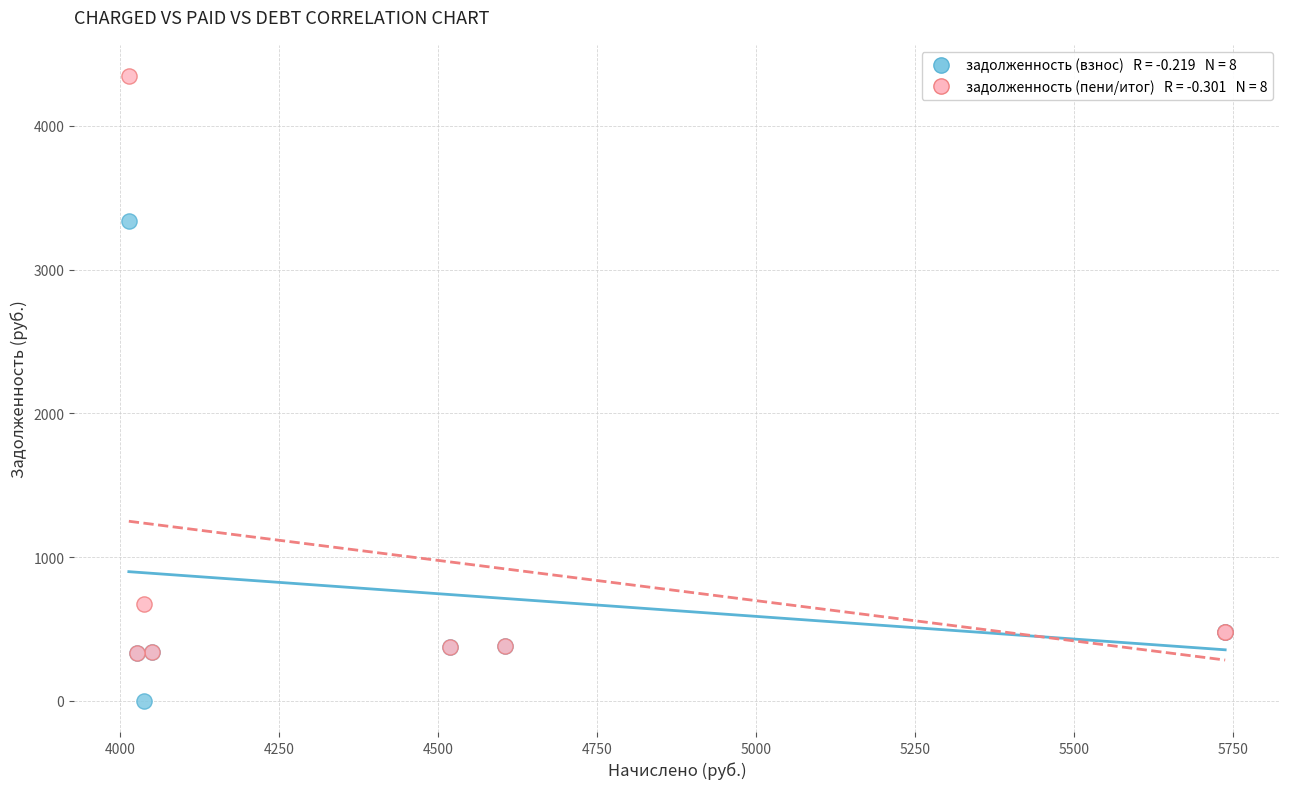

Across all series, what Y value is closest to 2172?

3340.9